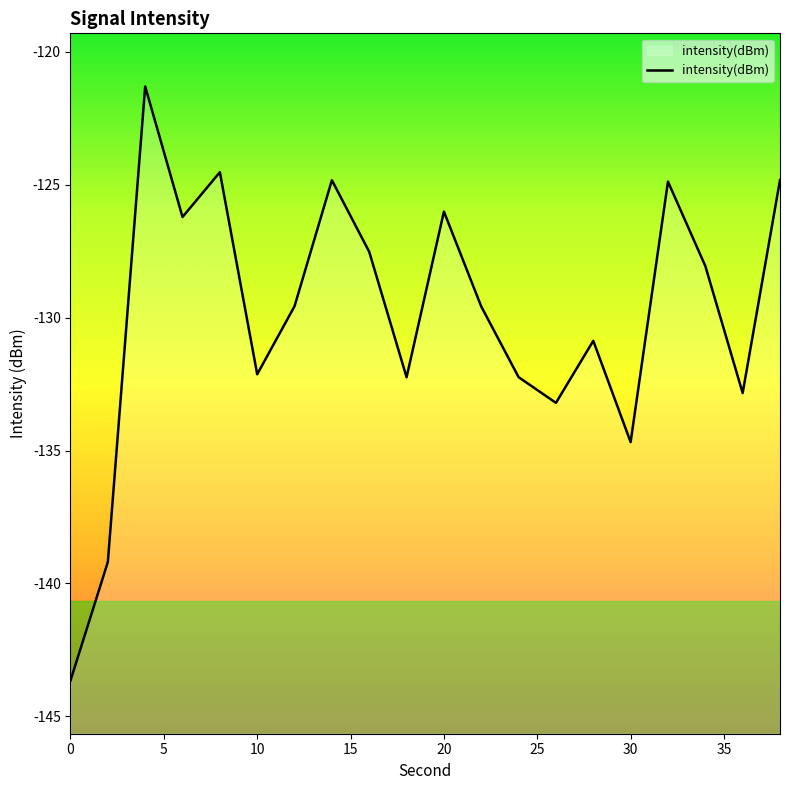

What is the difference between the maximum and second lowest values?

17.9